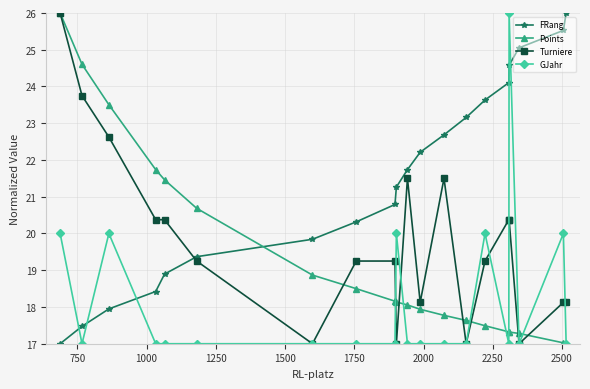

True or false: FRang has more than 1 interior local peaks.

False